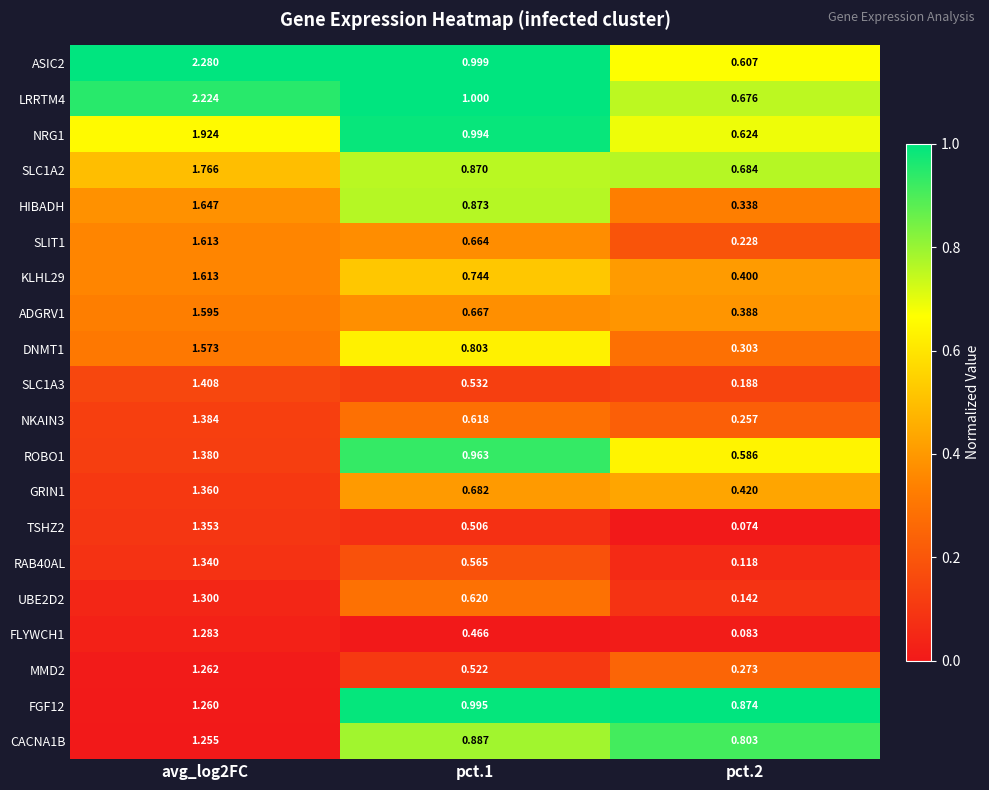

Is the value of SLIT1 at pct.1 greater than the value of ADGRV1 at pct.2?

Yes